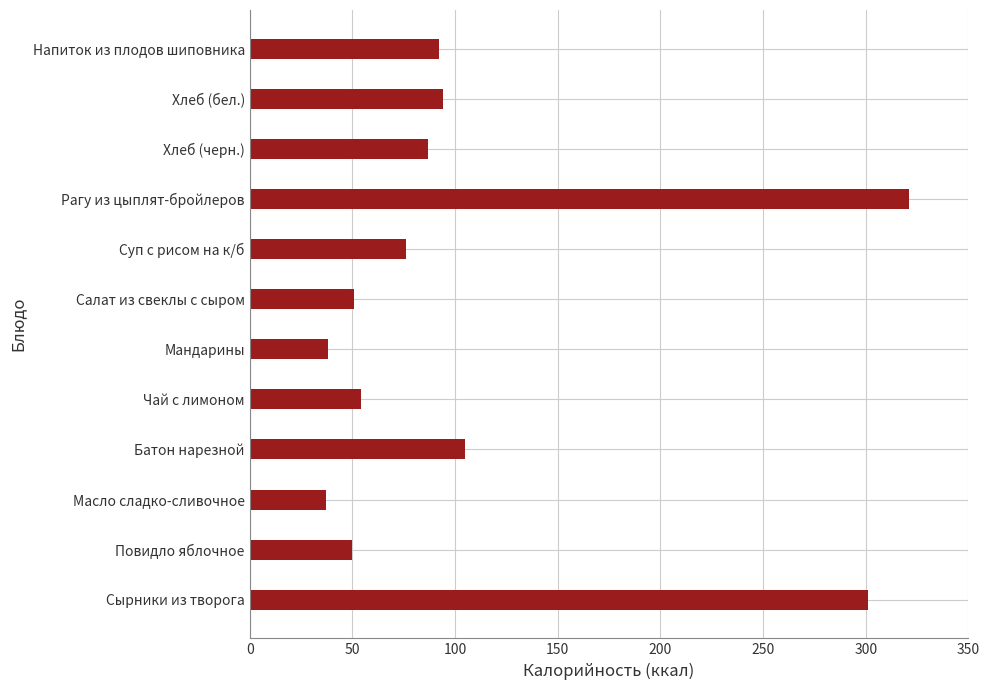

True or false: the data shows 38 at Мандарины.

True